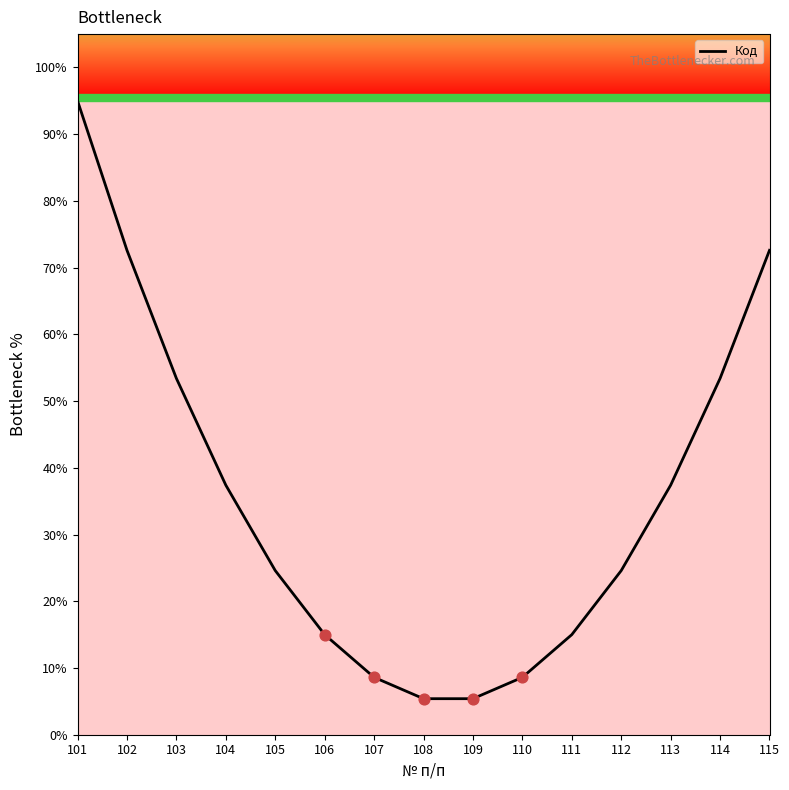

What is the ratio of the value at 112 to the value at 110?

2.9